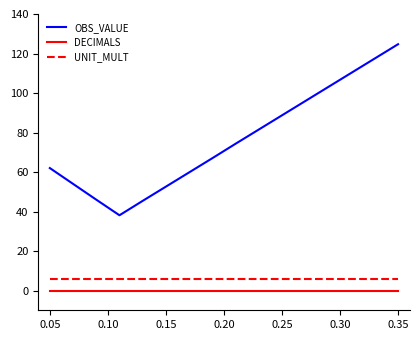

What is the maximum value shown in the chart?

124.7